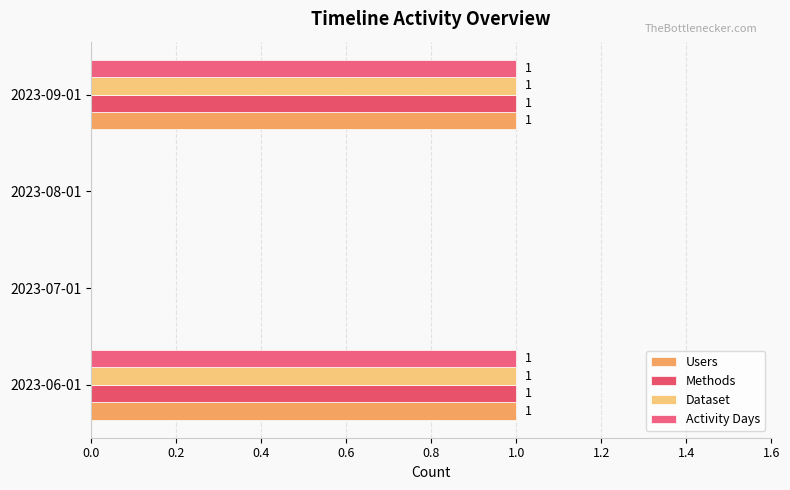

What is the difference between the second highest and minimum values in the Methods series?

1